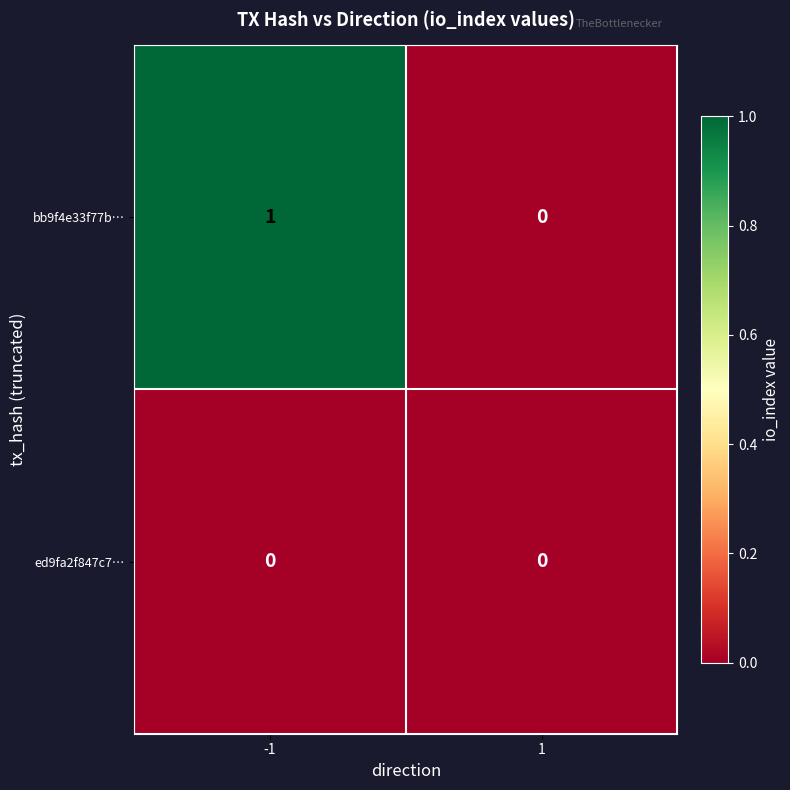

Reading left to right, list all the values displayed in this chart.

bb9f4e33f77b…: -1=1	1=0
ed9fa2f847c7…: -1=0	1=0